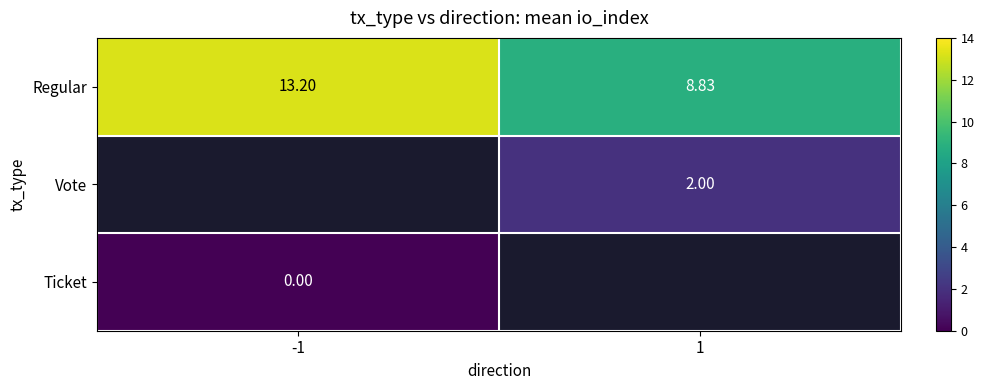

What is the difference between the Regular values at -1 and 1?

4.4